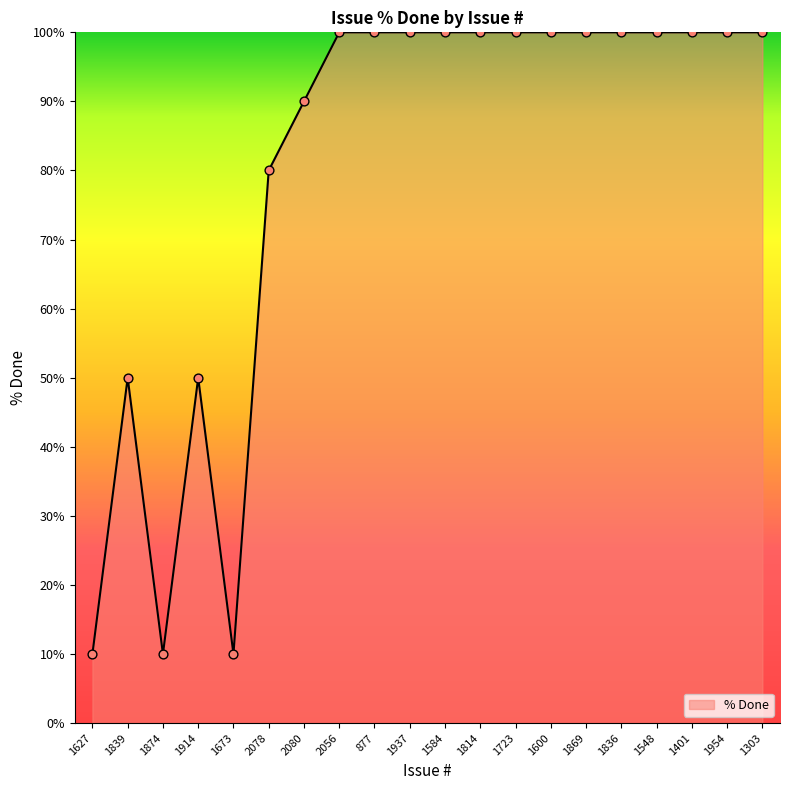

What is the ratio of the value at 1673 to the value at 1954?

0.1